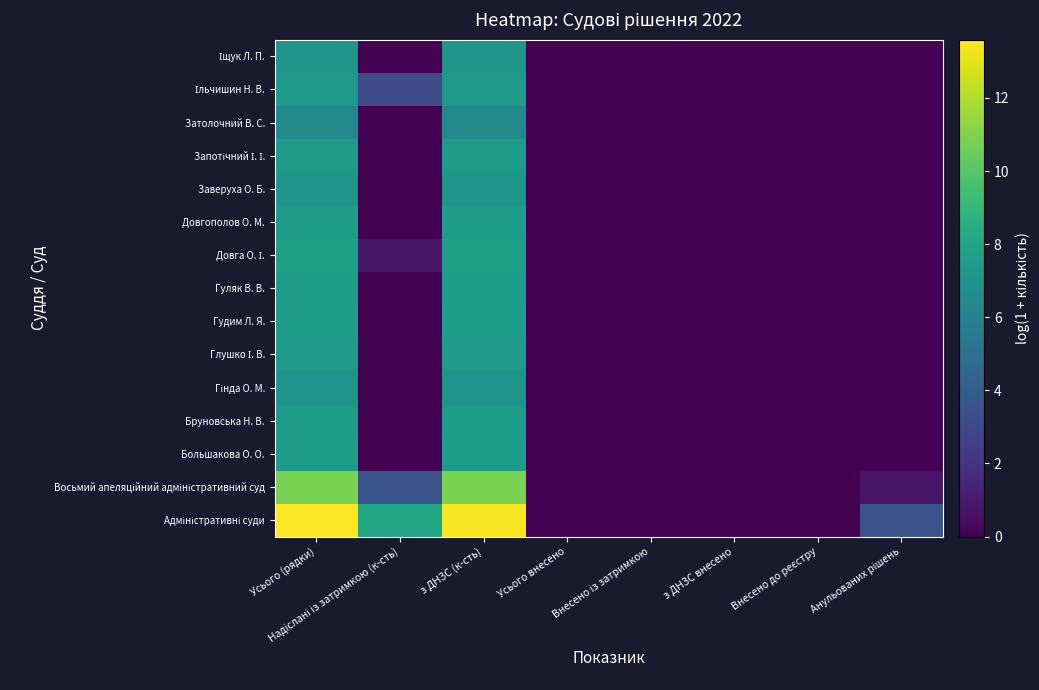

Which label corresponds to the largest value in the chart?

Усього (рядки)